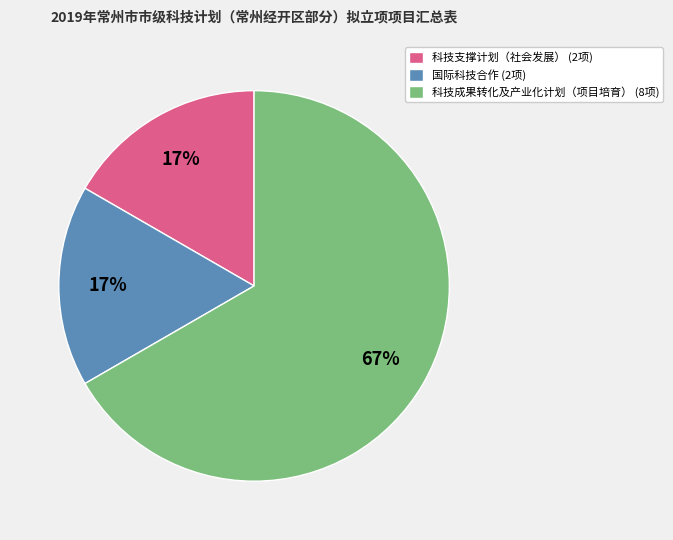

What is the largest slice in the pie chart?

科技成果转化及产业化计划（项目培育）